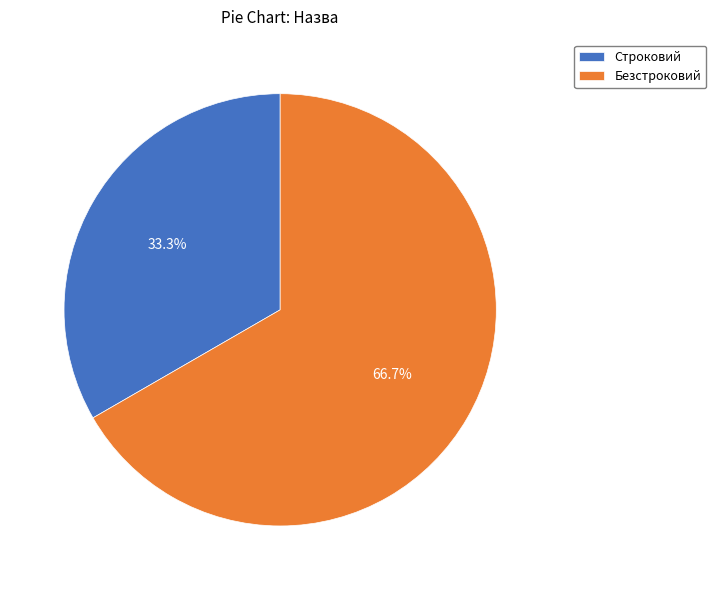

Is there any slice that represents more than half of the pie?

Yes